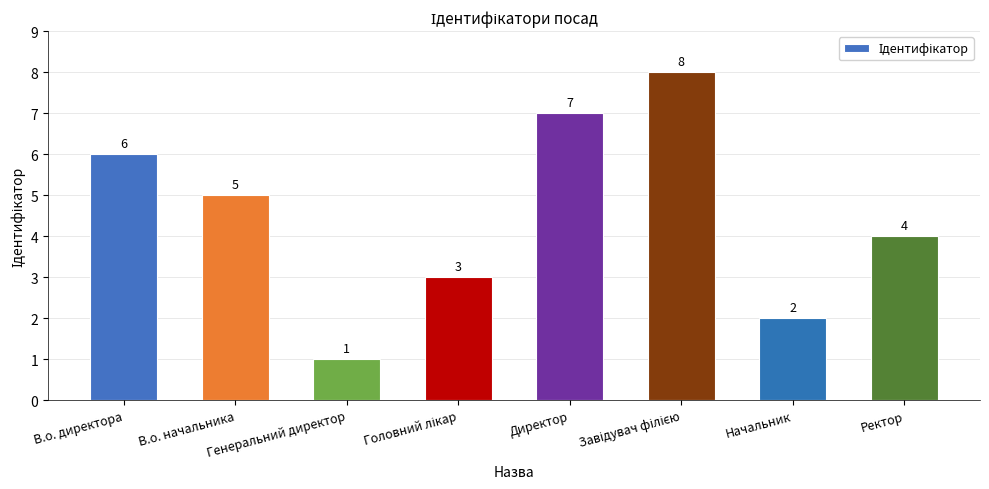

Reading right to left, transcribe all the data shown in this chart.

4	2	8	7	3	1	5	6